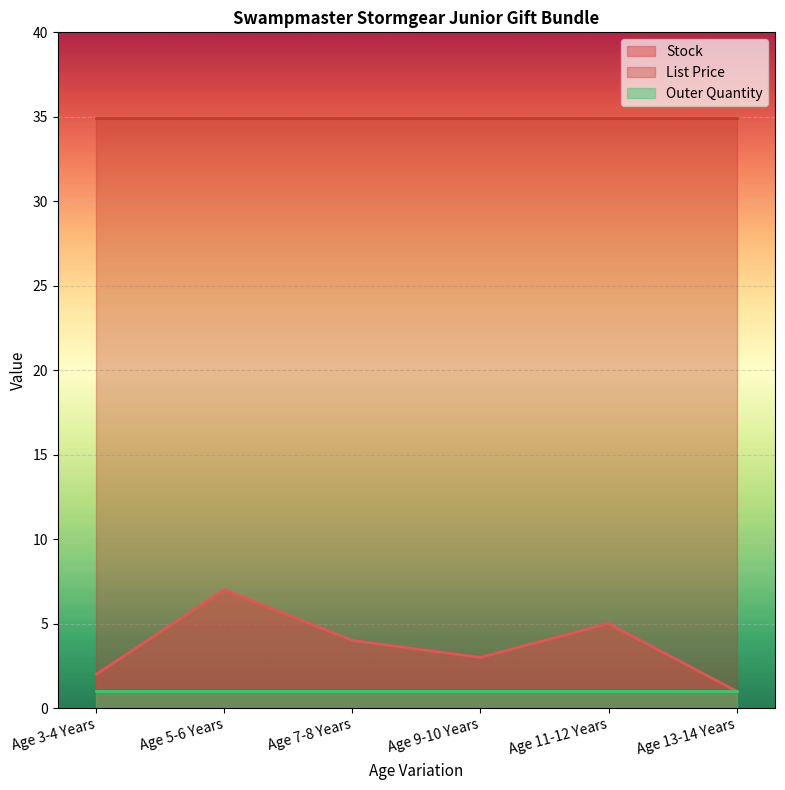

Reading left to right, transcribe all the data shown in this chart.

Stock: Age 3-4 Years=2.0	Age 5-6 Years=7.0	Age 7-8 Years=4.0	Age 9-10 Years=3.0	Age 11-12 Years=5.0	Age 13-14 Years=1.0
List Price: Age 3-4 Years=35.0	Age 5-6 Years=35.0	Age 7-8 Years=35.0	Age 9-10 Years=35.0	Age 11-12 Years=35.0	Age 13-14 Years=35.0
Outer Quantity: Age 3-4 Years=1.0	Age 5-6 Years=1.0	Age 7-8 Years=1.0	Age 9-10 Years=1.0	Age 11-12 Years=1.0	Age 13-14 Years=1.0